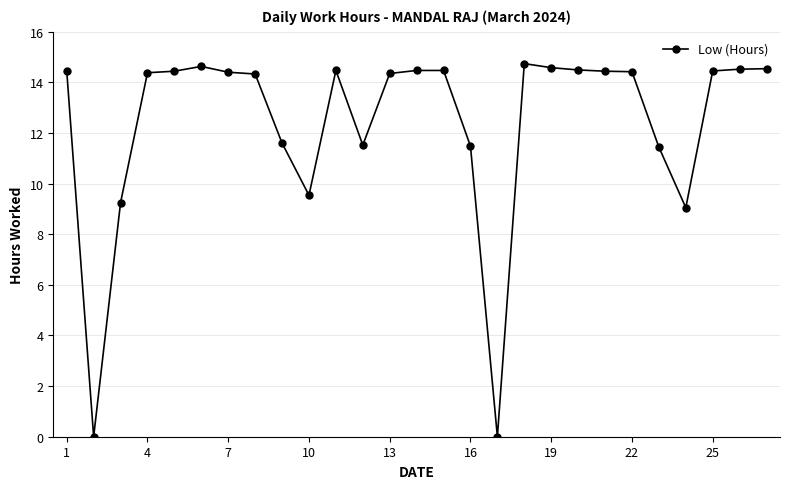

What is the average value?

12.4